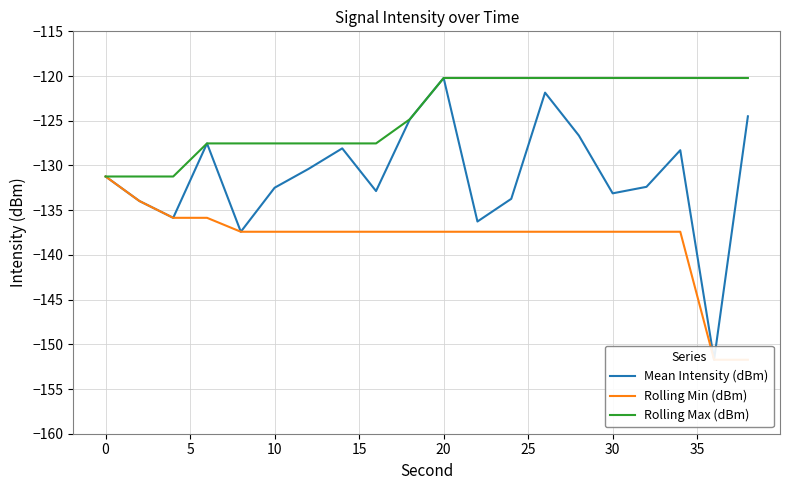

In Mean Intensity (dBm), how many points are lower than both neighbors (excluding endpoints)?

6